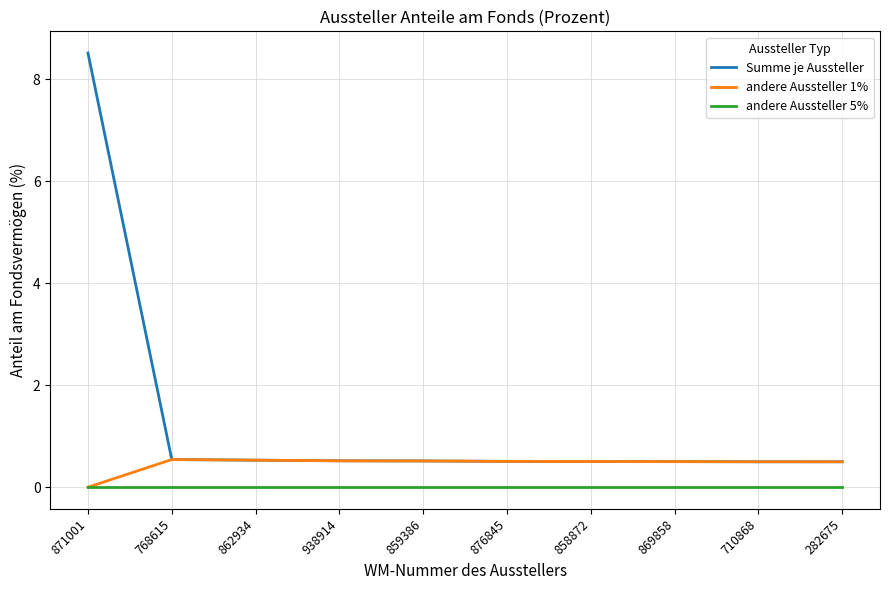

At how many categories does at least one series exceed 1?

1